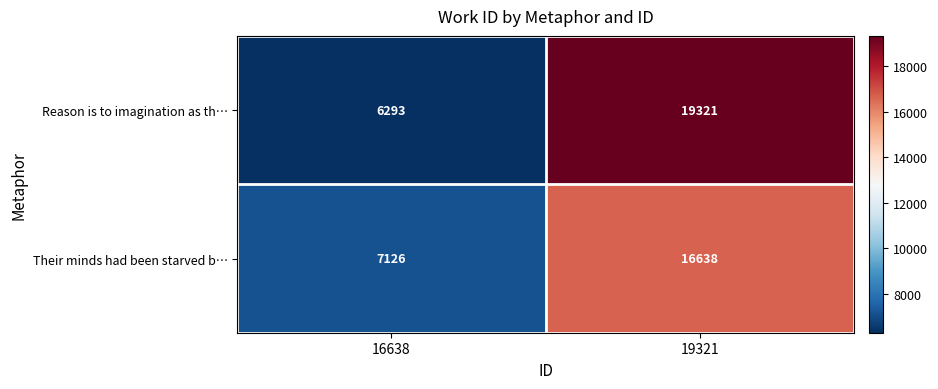

Reading left to right, transcribe all the data shown in this chart.

Reason is to imagination as th…: 16638=6293	19321=19321
Their minds had been starved b…: 16638=7126	19321=16638